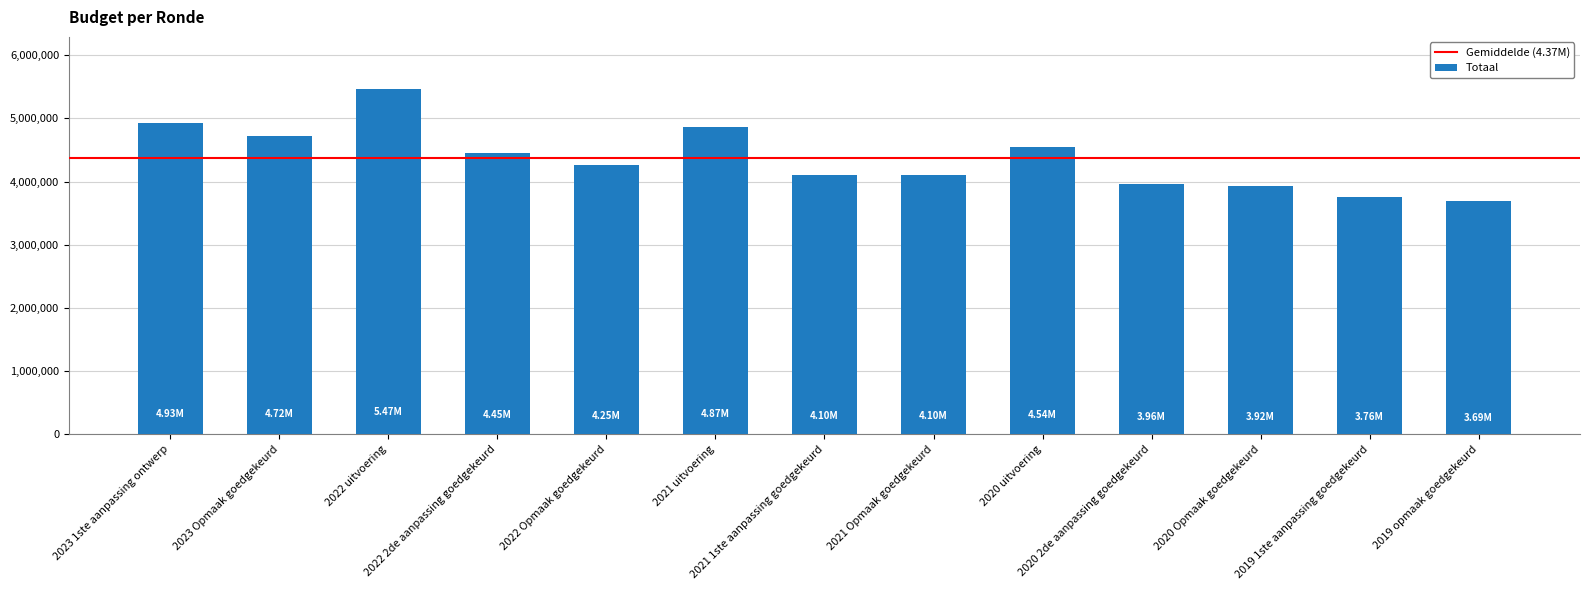

What is the change in value from 2021 Opmaak goedgekeurd to 2019 1ste aanpassing goedgekeurd?

-340162